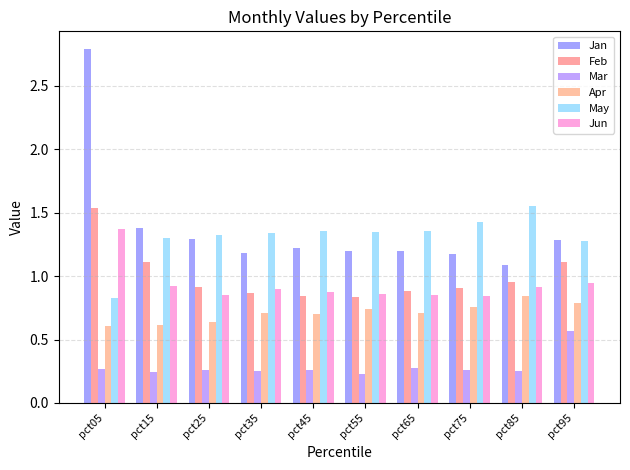

Read the Jan value at pct75.

1.2